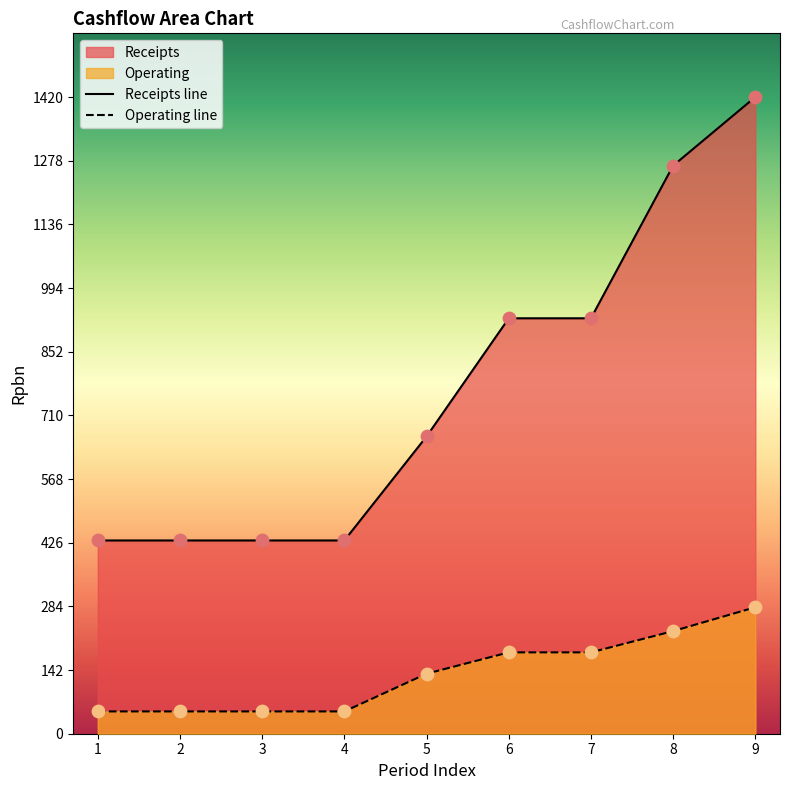

At which category is the sum across all series the highest?

9